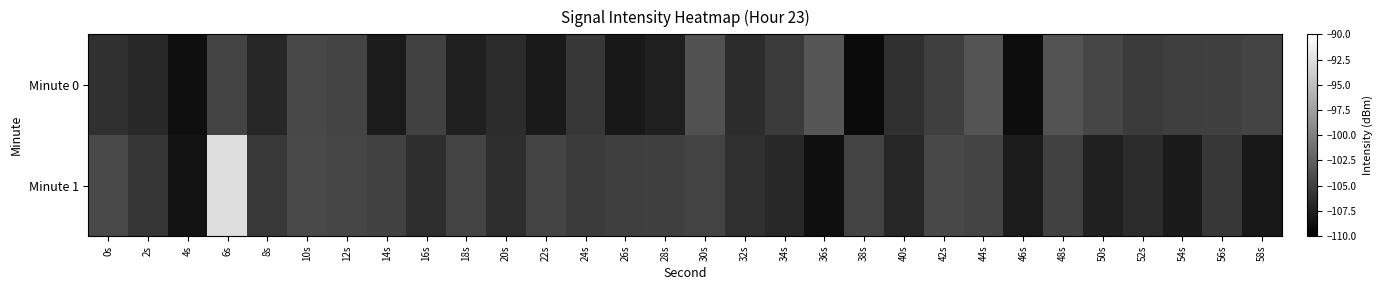

Which series has the largest total across all categories?

Minute 1